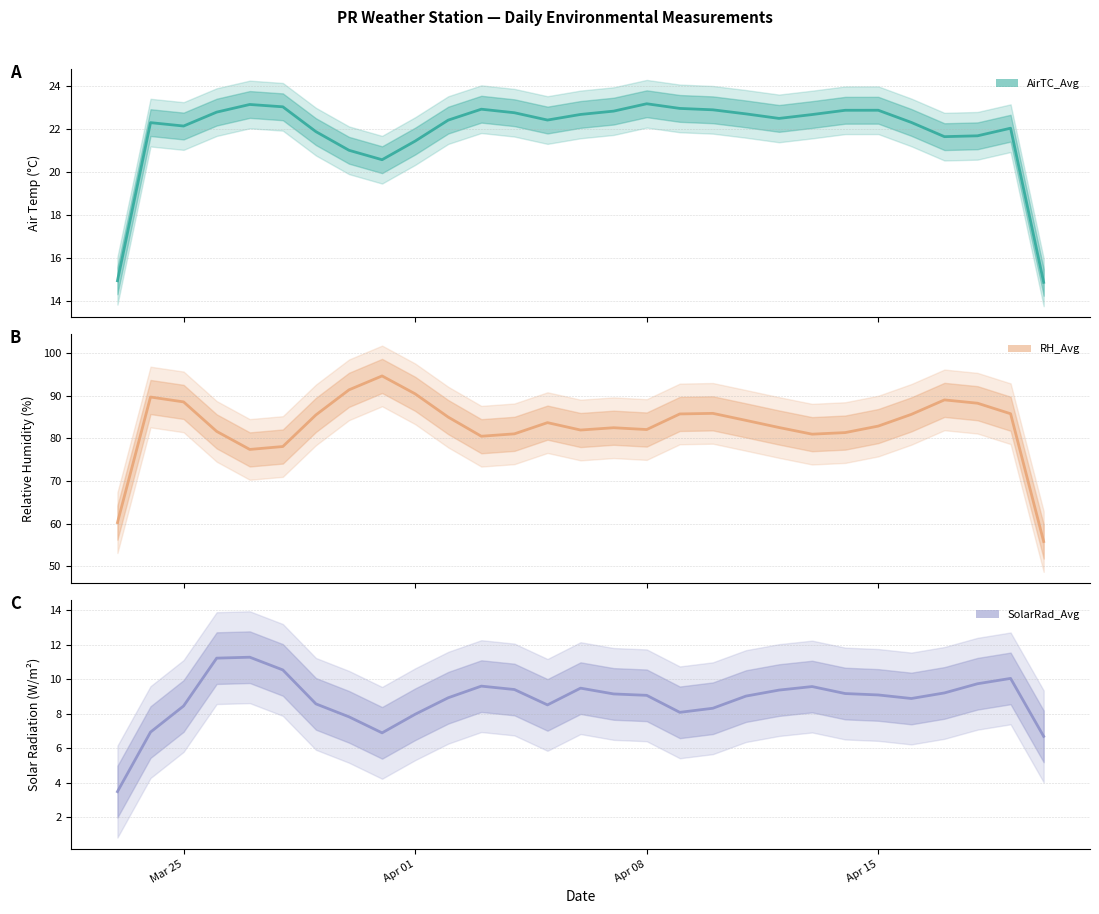

What is the lowest value of the AirTC_Avg series?

14.9